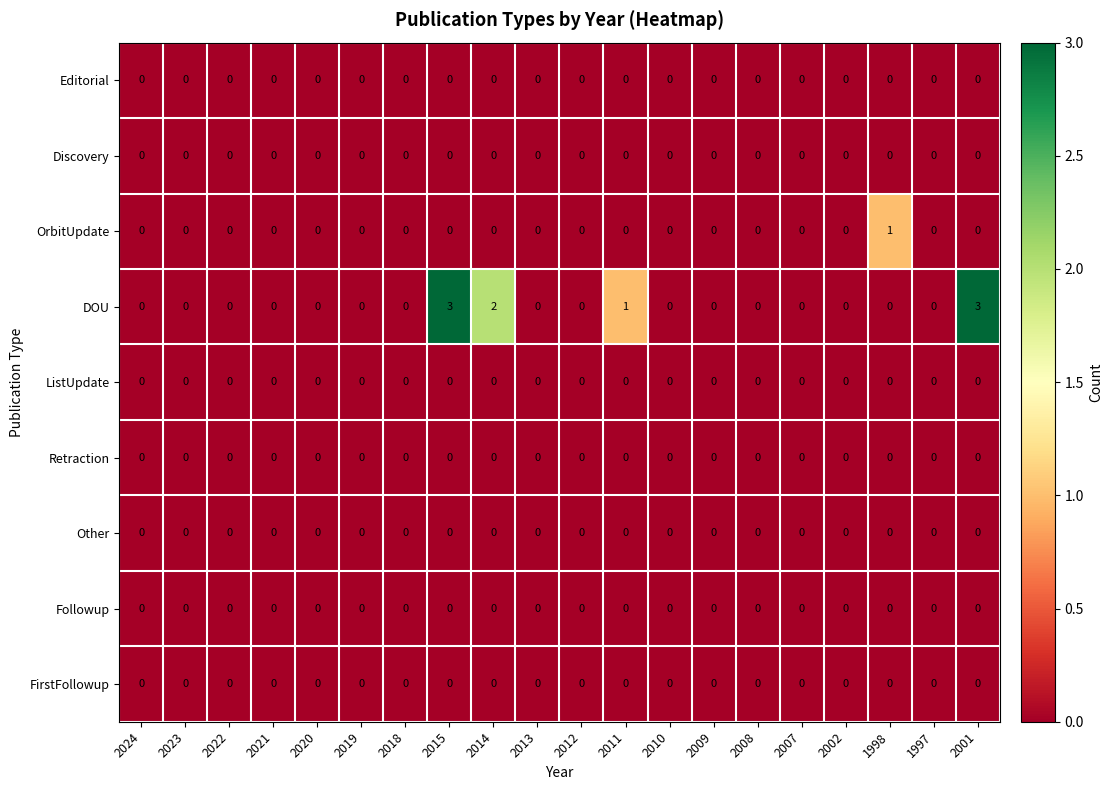

Which series has the widest spread of values?

DOU